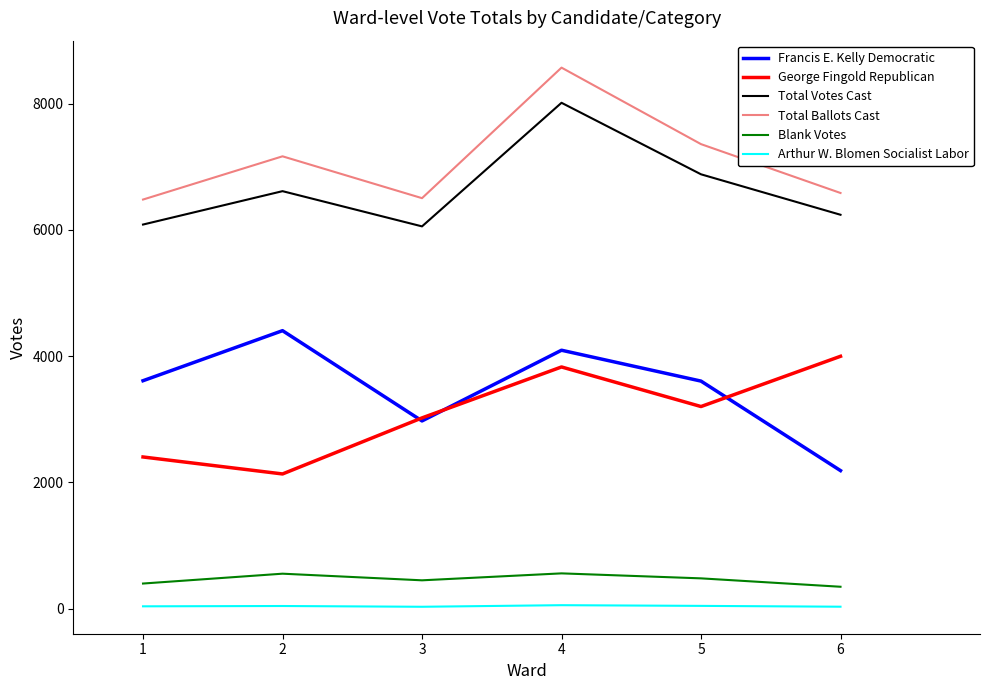

True or false: Arthur W. Blomen Socialist Labor and Total Votes Cast intersect in this chart.

False